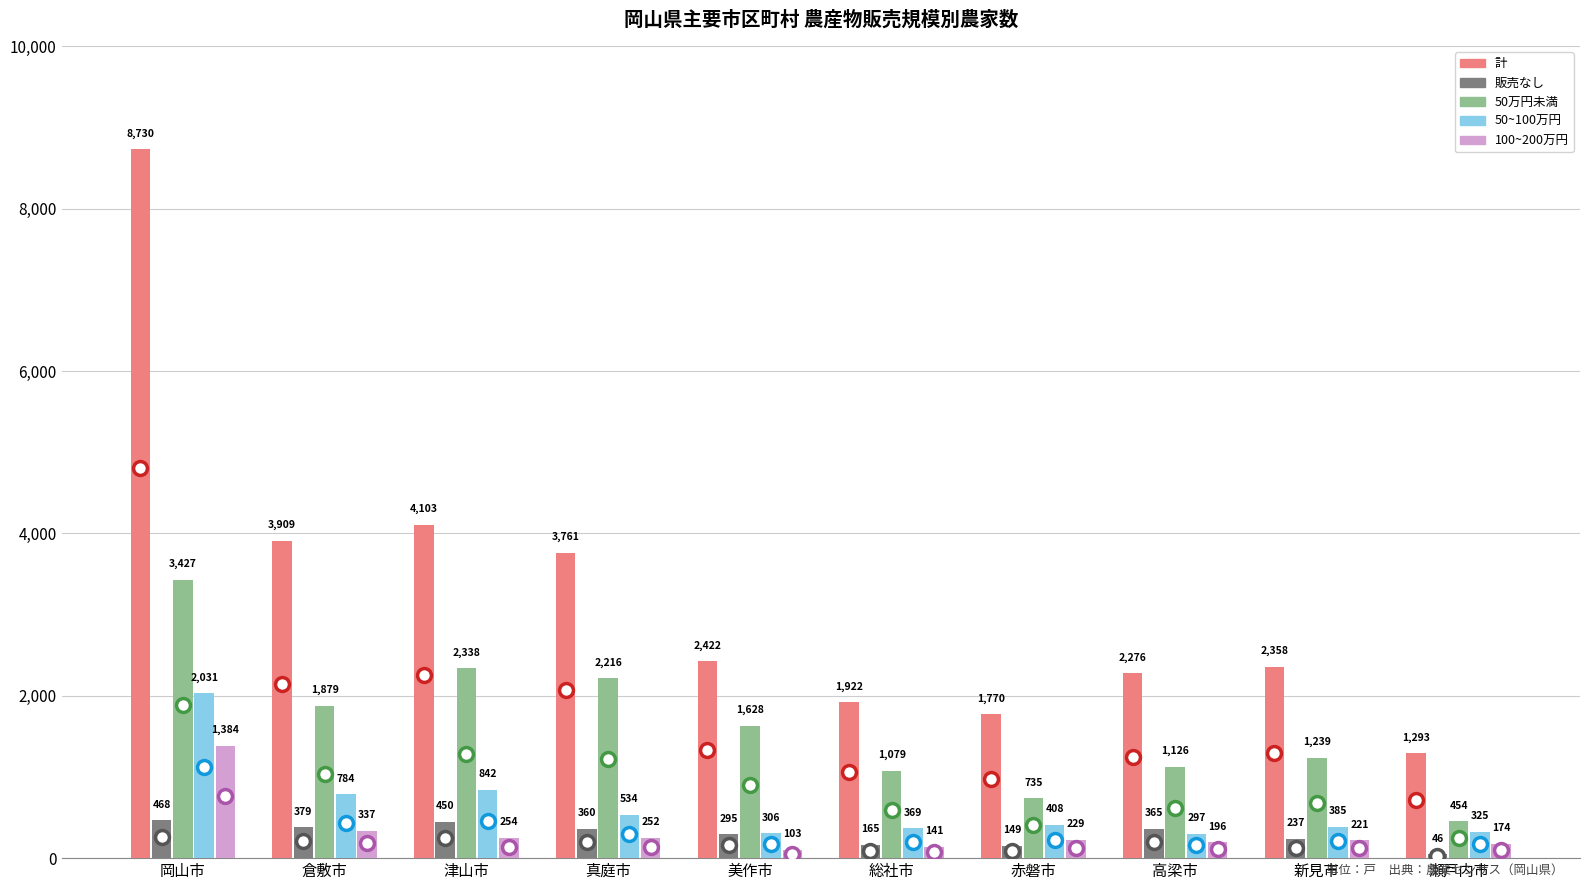

True or false: 100~200万円 has a value of 254 at 津山市.

True